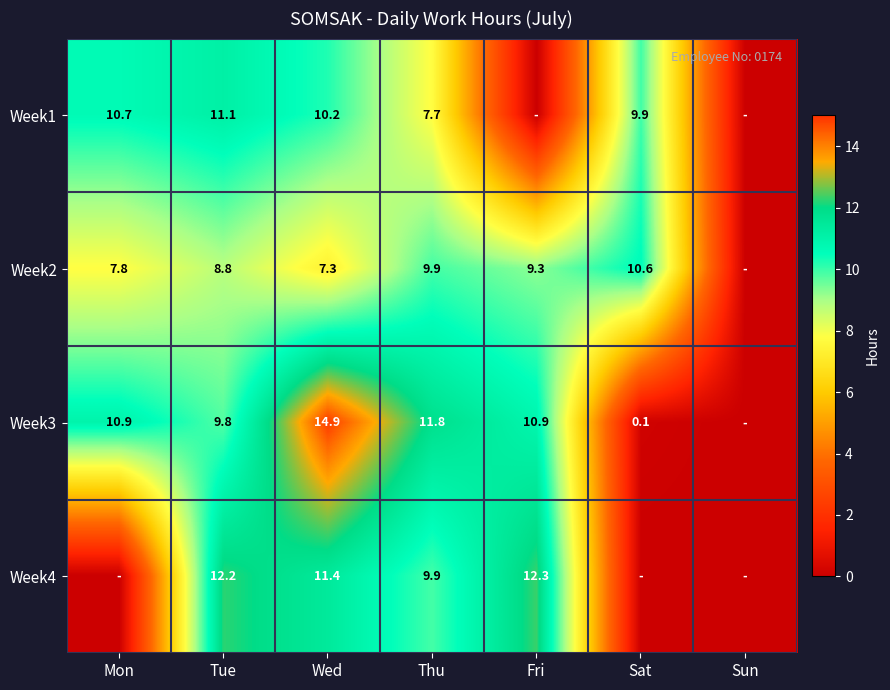

Is the value of Week2 at Tue greater than the value of Week1 at Tue?

No